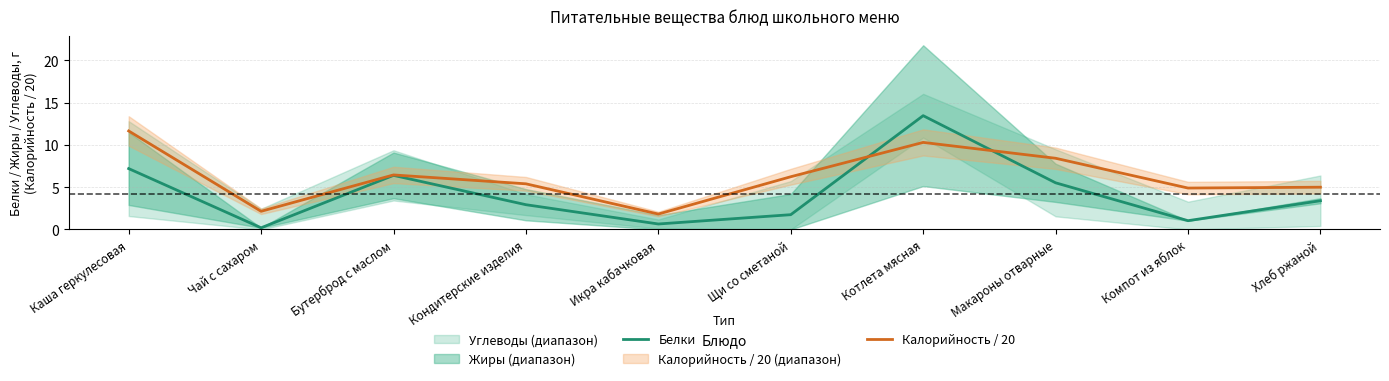

How many data points does each series have?

10